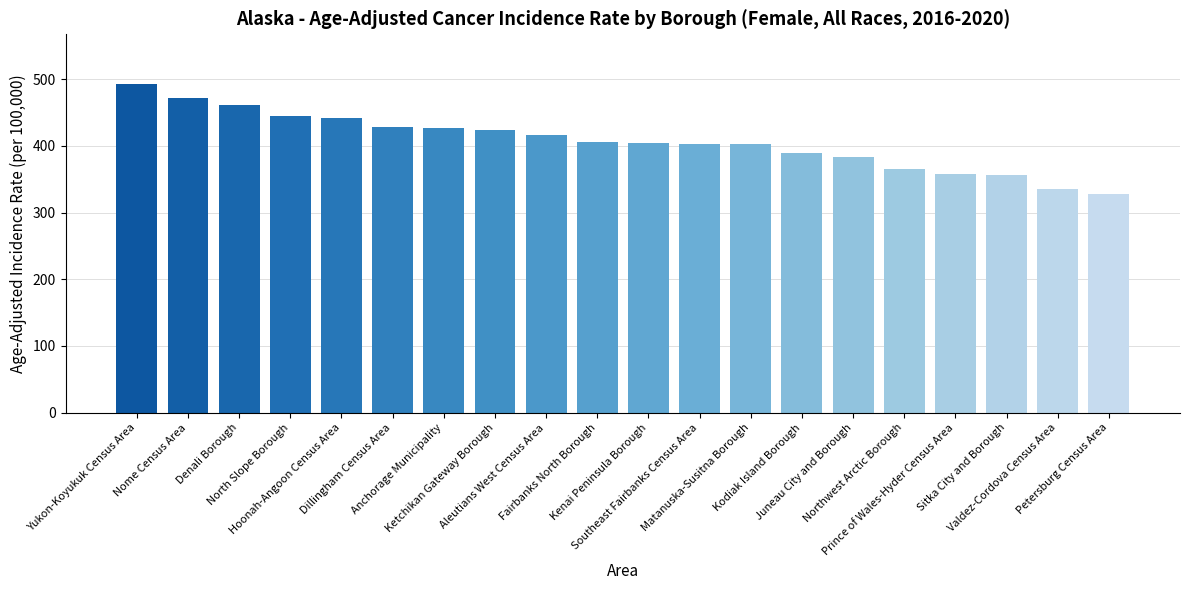

Which label corresponds to the smallest value in the chart?

Petersburg Census Area